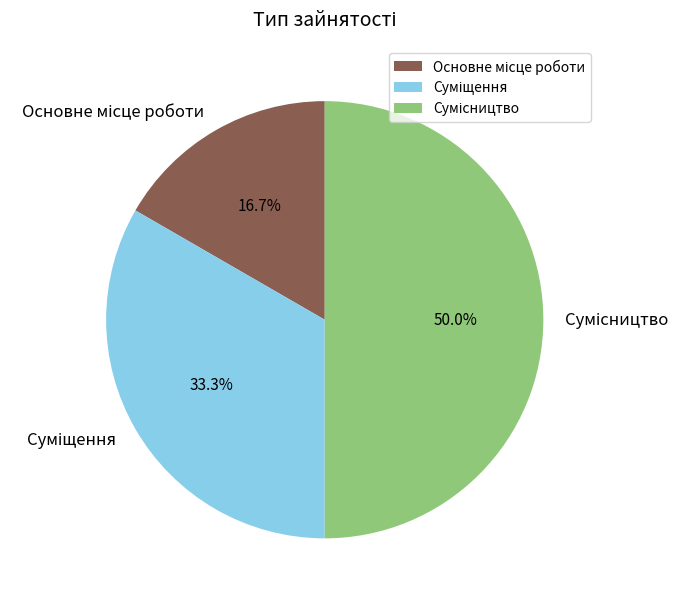

How many slices are in this pie chart?

3